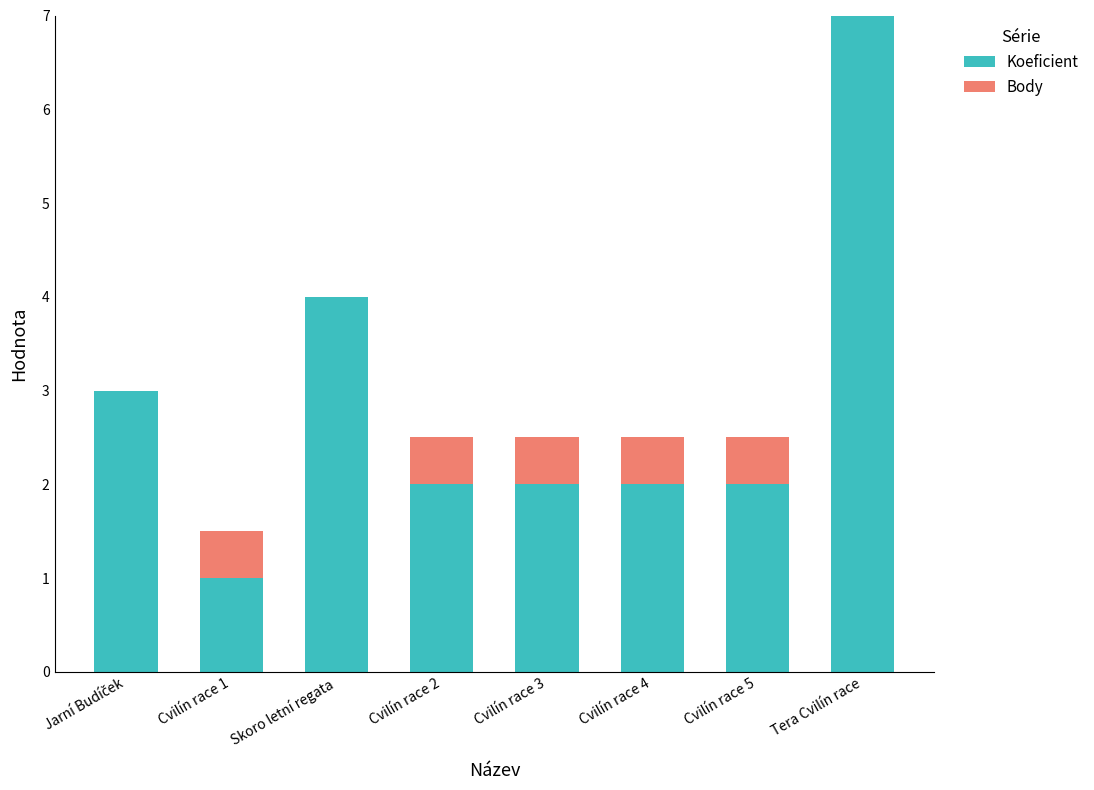

What is the maximum value for Koeficient?

7.0